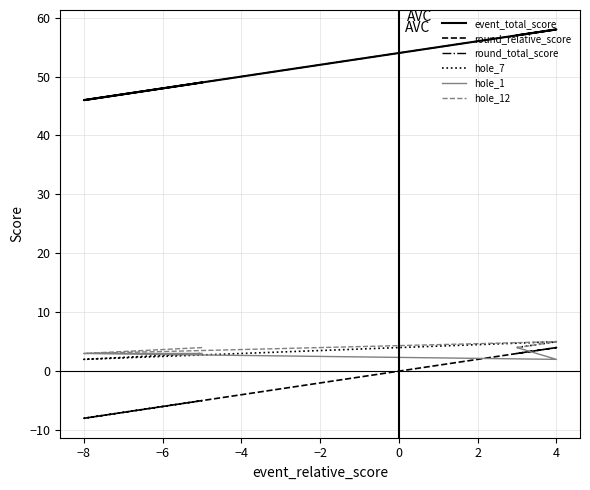

Which series has the widest spread of values?

event_total_score